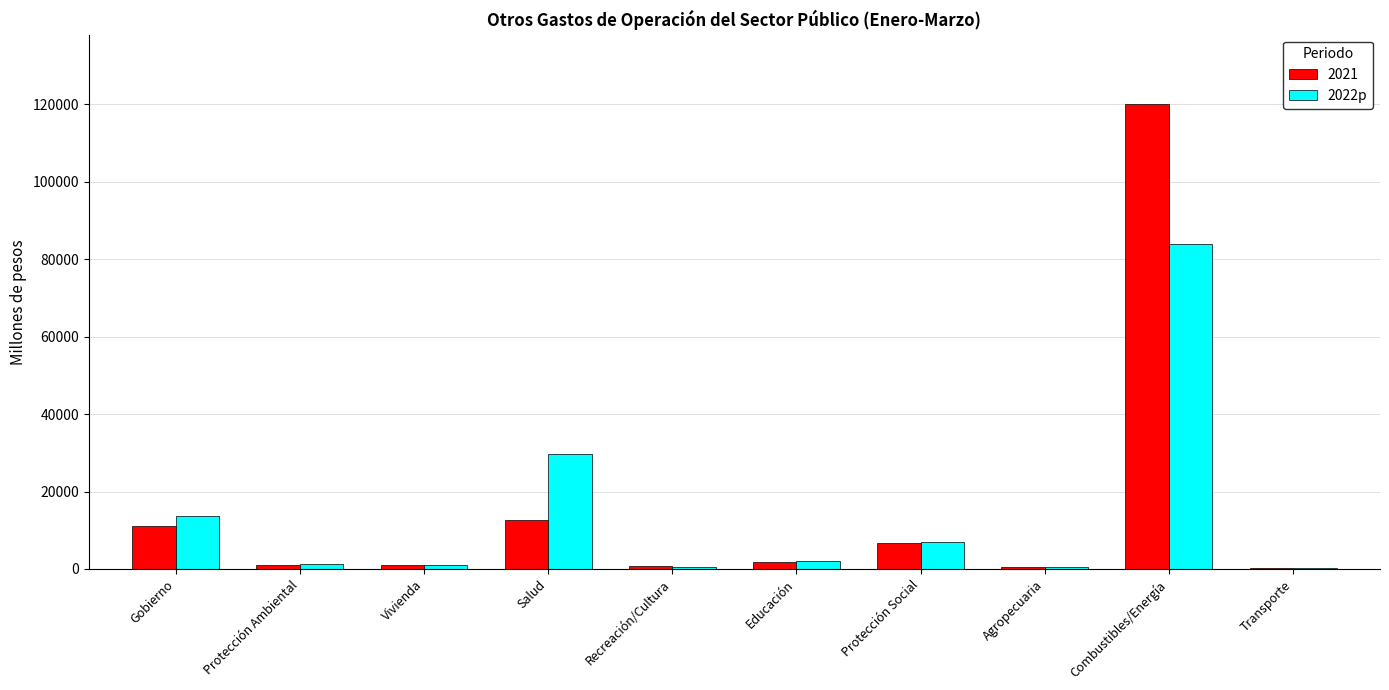

Which label corresponds to the largest value in the chart?

Combustibles/Energía